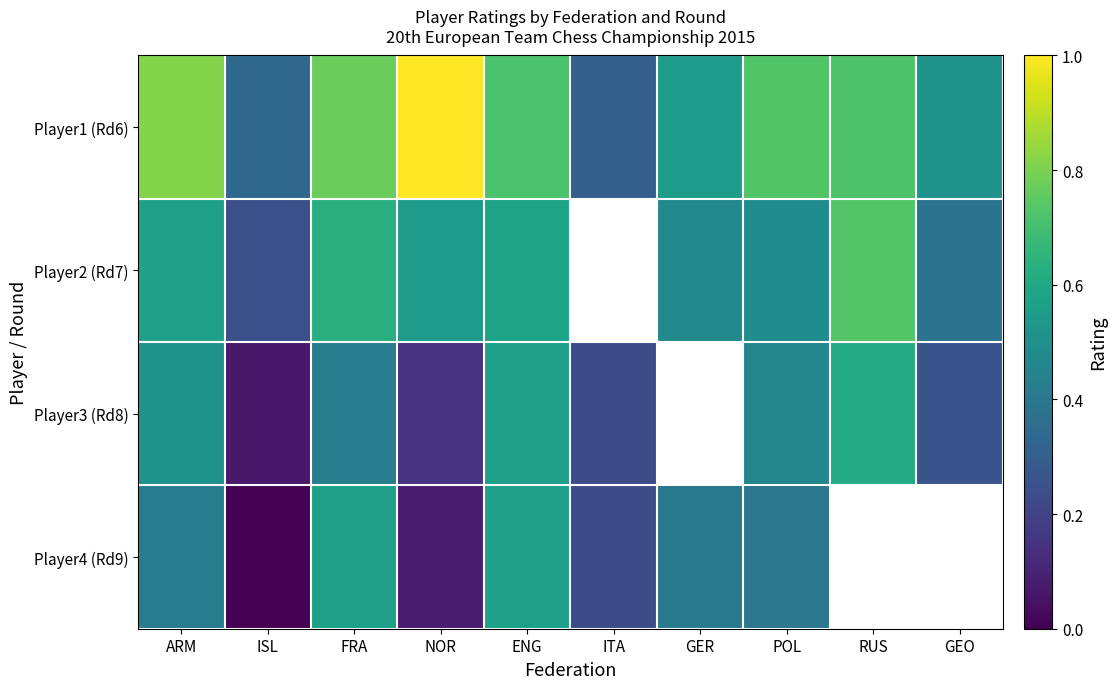

At which category is the sum across all series the highest?

ENG